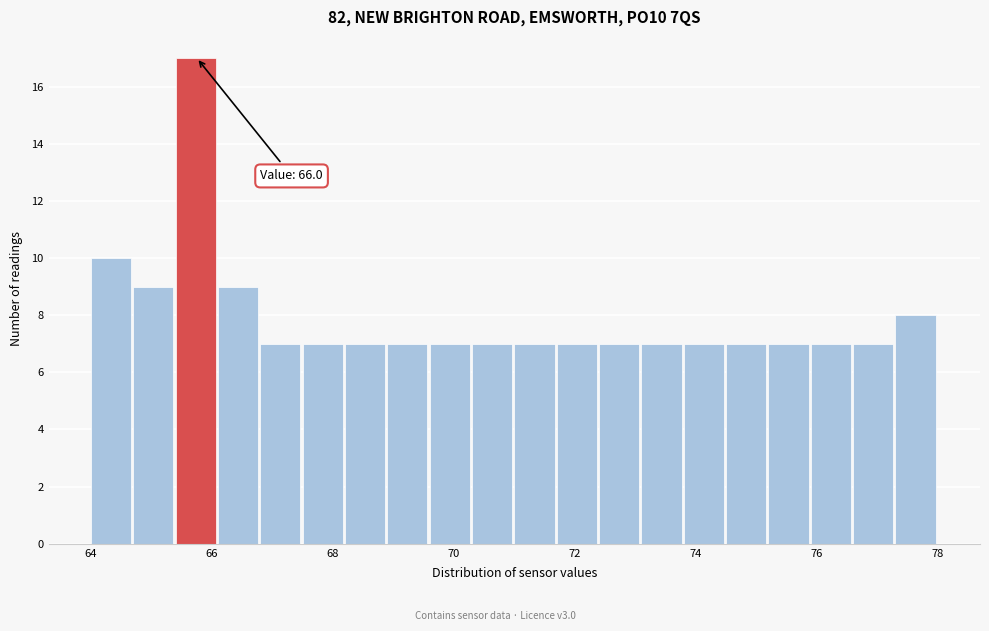

Around what value on the x-axis is the tallest bar? Give the approximate position of its centre, as read against the axis.

65.8